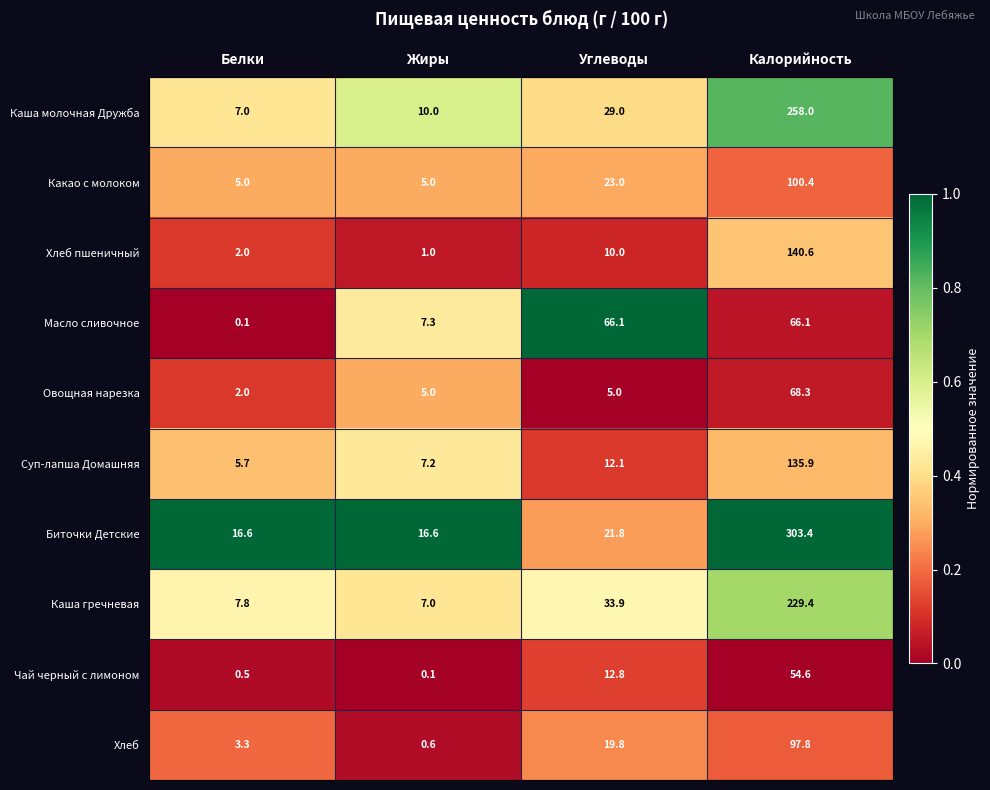

What is the difference between the highest and lowest values at Калорийность?

248.8